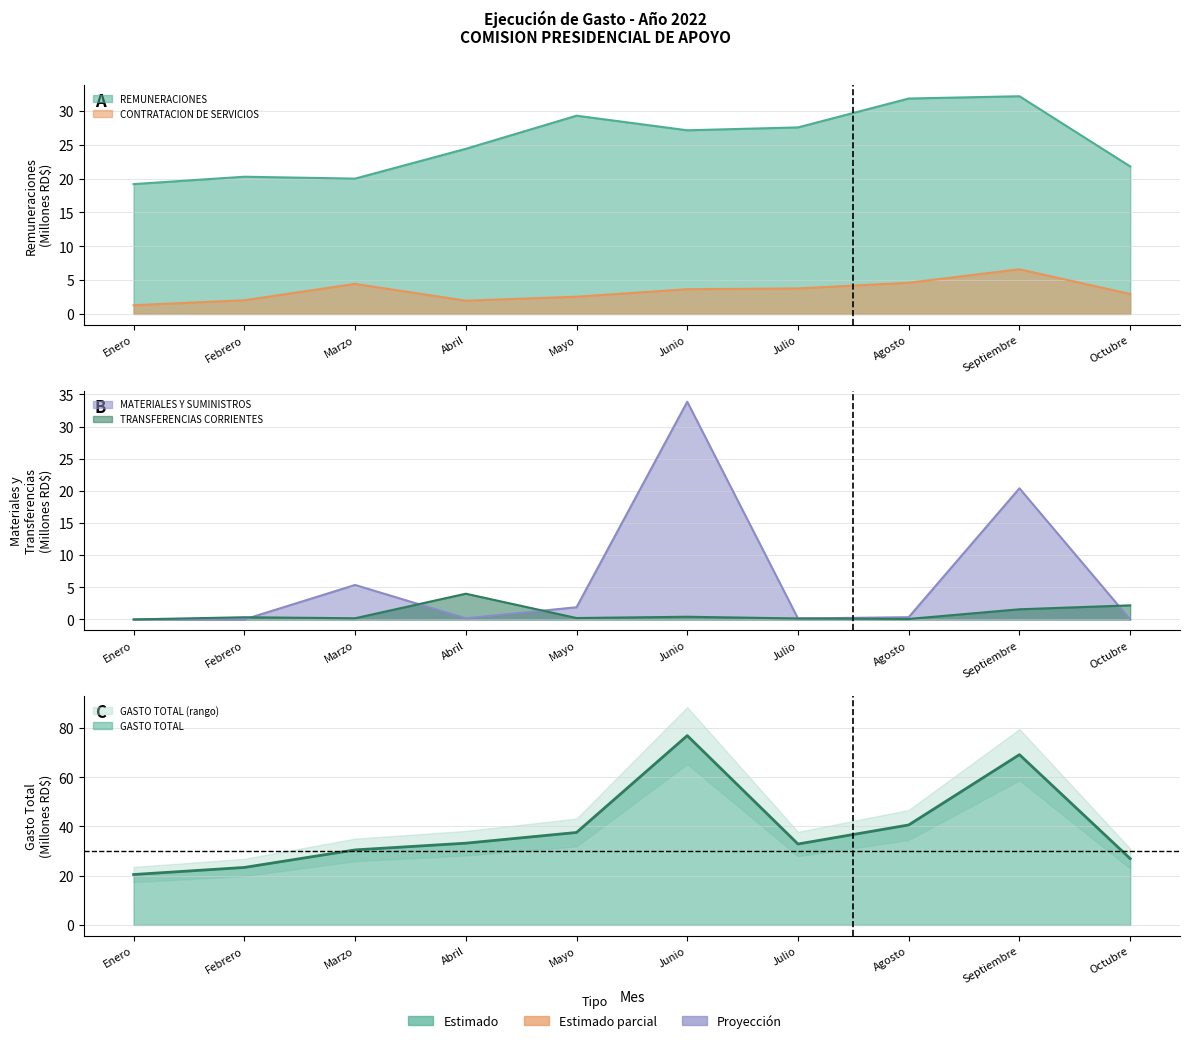

In MATERIALES Y SUMINISTROS, how many points are lower than both neighbors (excluding endpoints)?

2